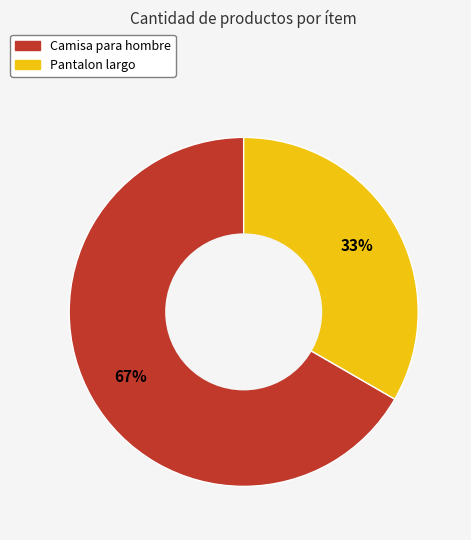

Approximately how many times larger is the value at Camisa para hombre compared to Pantalon largo?

2.0